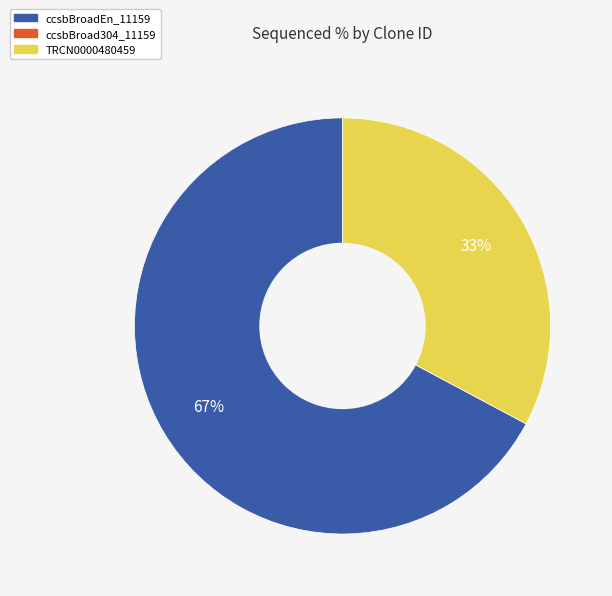

To the nearest percent, what is the average slice percentage?

50%